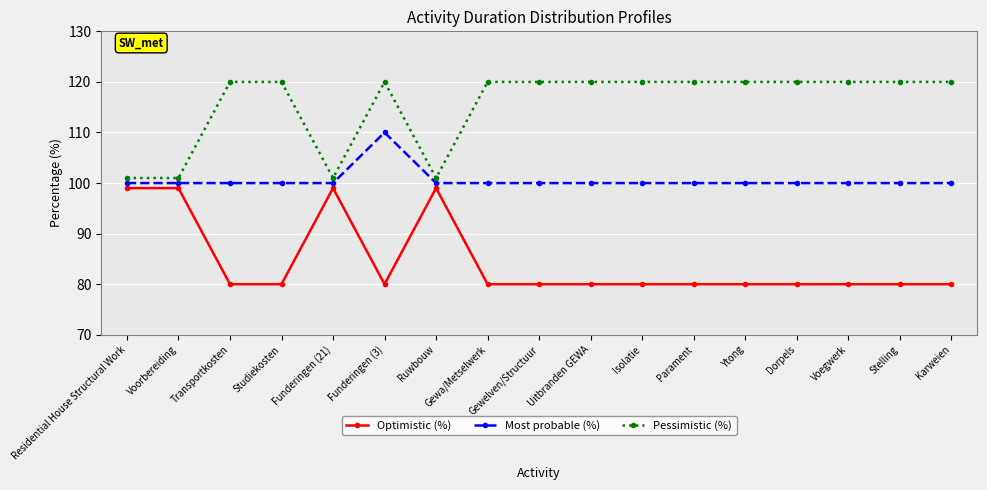

What are all the series names shown in the legend?

Optimistic (%), Most probable (%), Pessimistic (%)